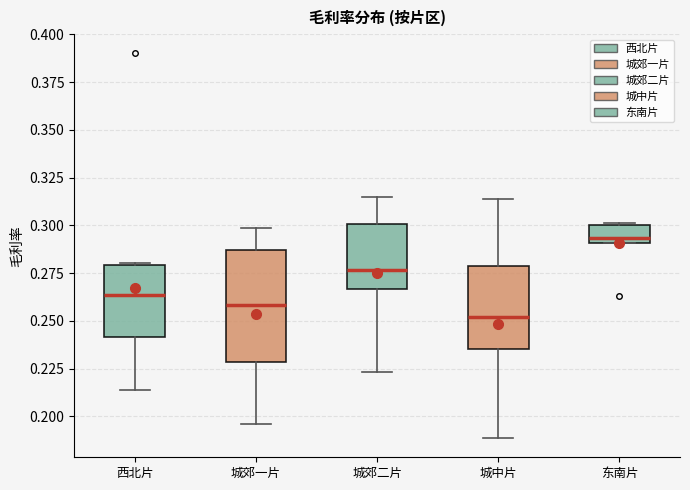

Where does the median line of the box for 东南片 sit on the y-axis? The values are not printed on the chart, so give them approximately, as read against the axis.

0.295